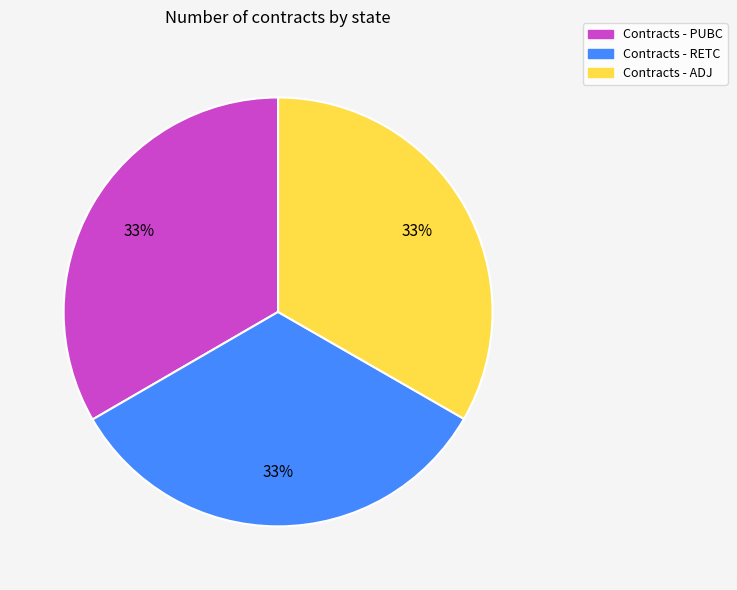

Is the sum of Contracts - RETC and Contracts - PUBC greater than half?

Yes